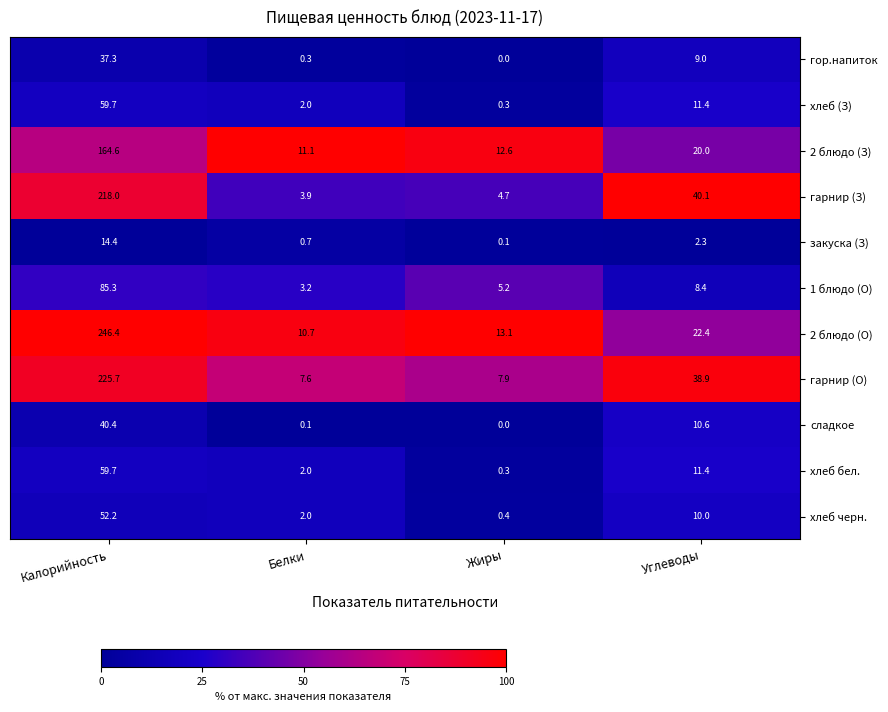

At which category does the chart reach its peak across all series?

Калорийность